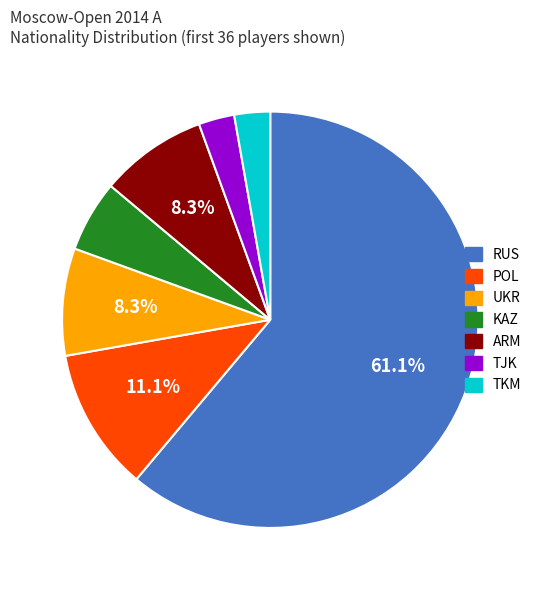

What percentage is the TJK slice, to the nearest percent?

3%